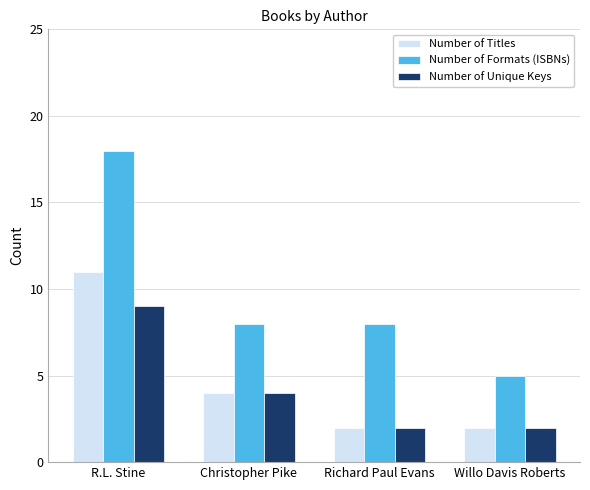

Reading left to right, transcribe all the data shown in this chart.

Number of Titles: 11	4	2	2
Number of Formats (ISBNs): 18	8	8	5
Number of Unique Keys: 9	4	2	2